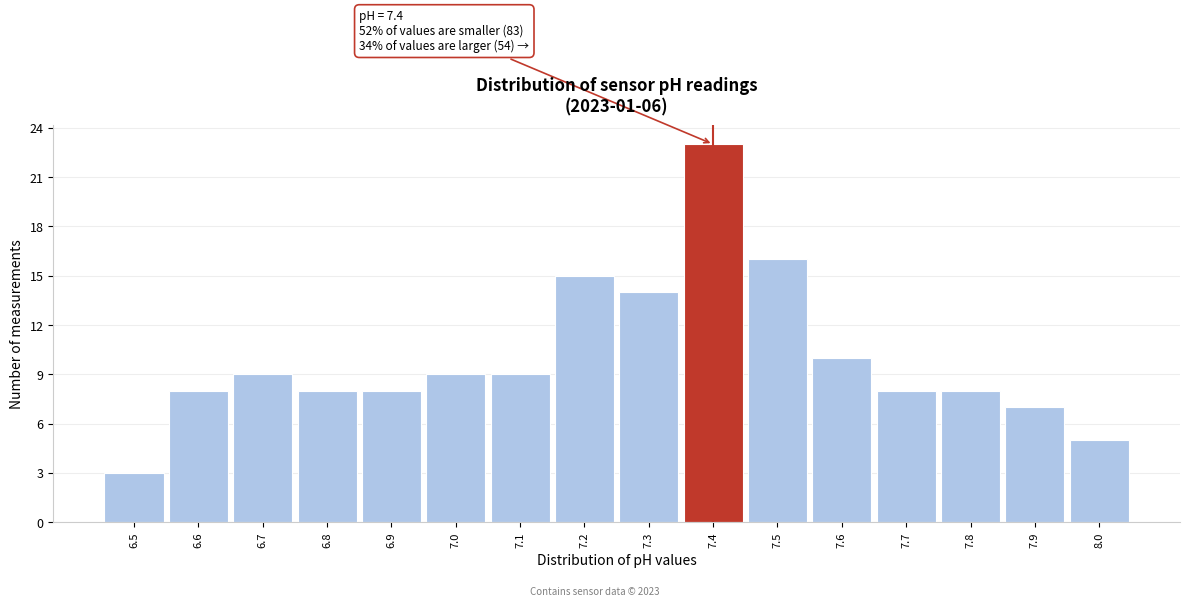

Over which range of the x-axis is the bar tallest?

7.35 to 7.45